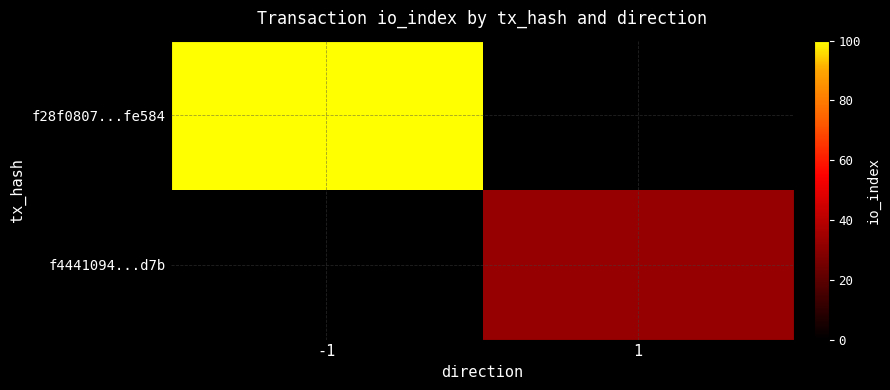

How many data points does each series have?

2